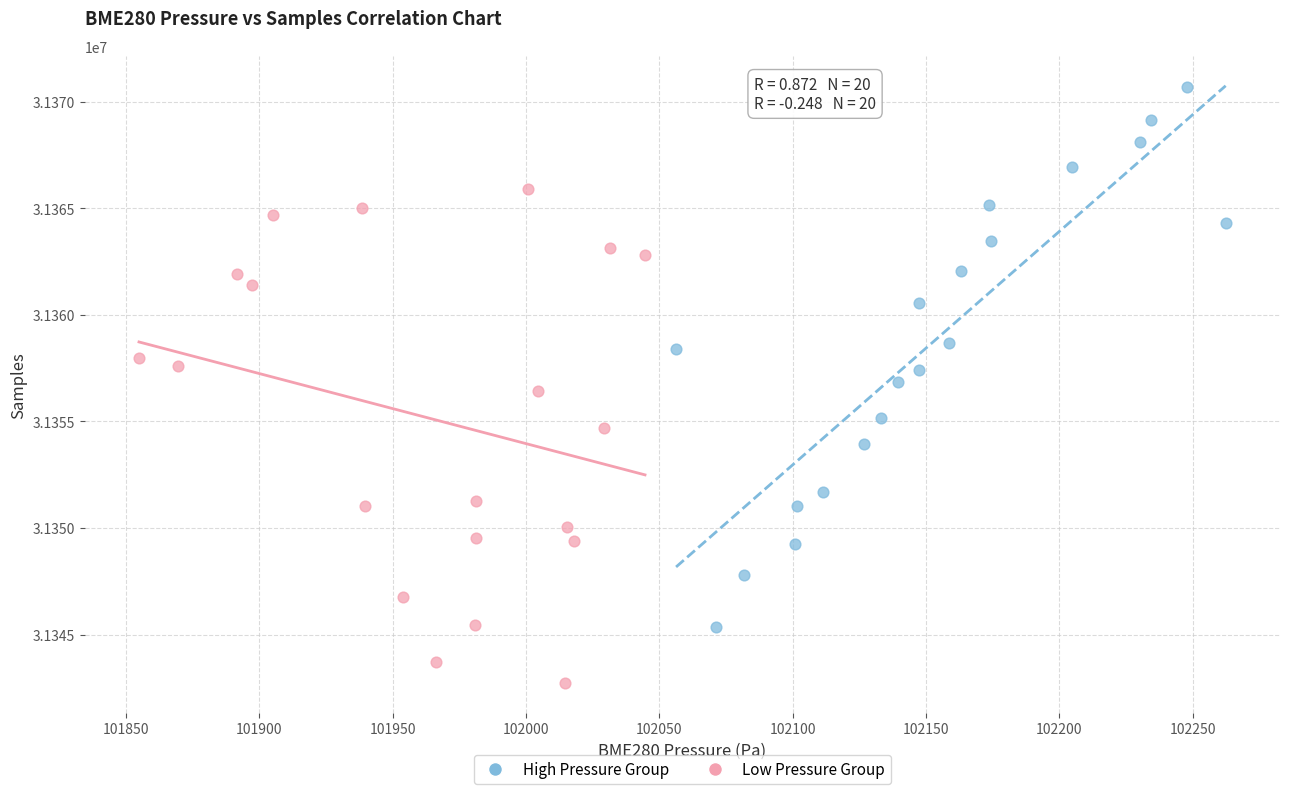

Which series reaches the maximum Y coordinate?

High Pressure Group